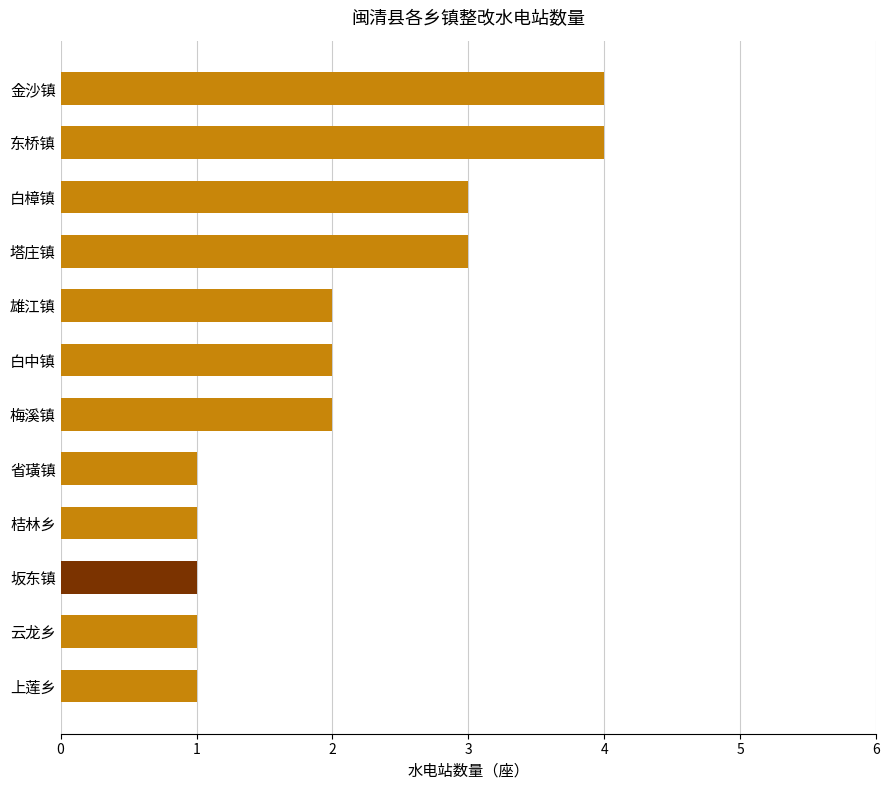

What is the difference between the maximum and minimum values?

3